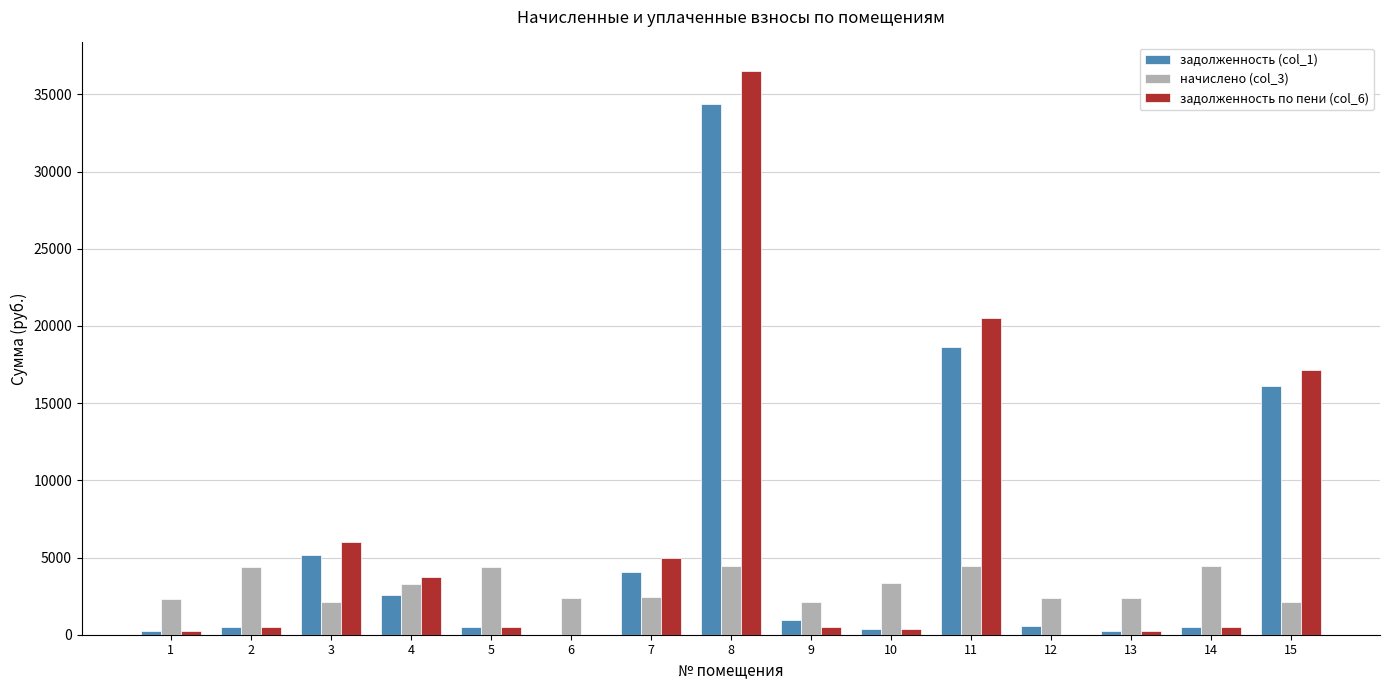

How many data points does each series have?

15